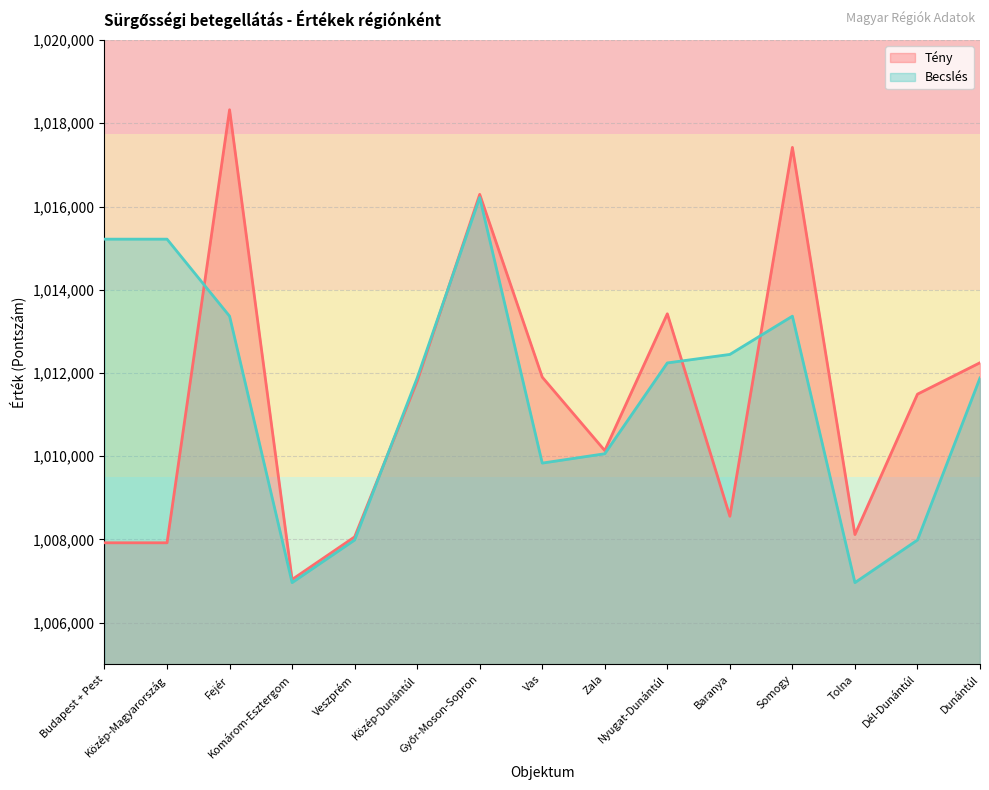

Which series has the largest total across all categories?

Becslés